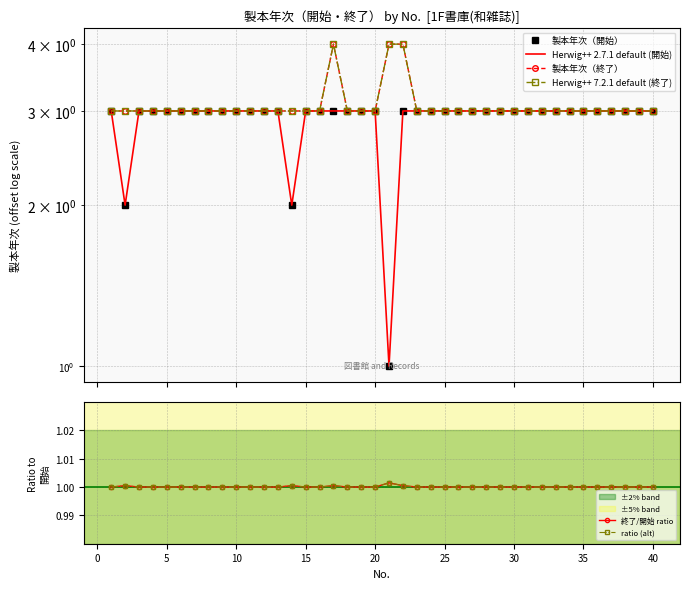

Is this an area chart (filled region under the line)?

No